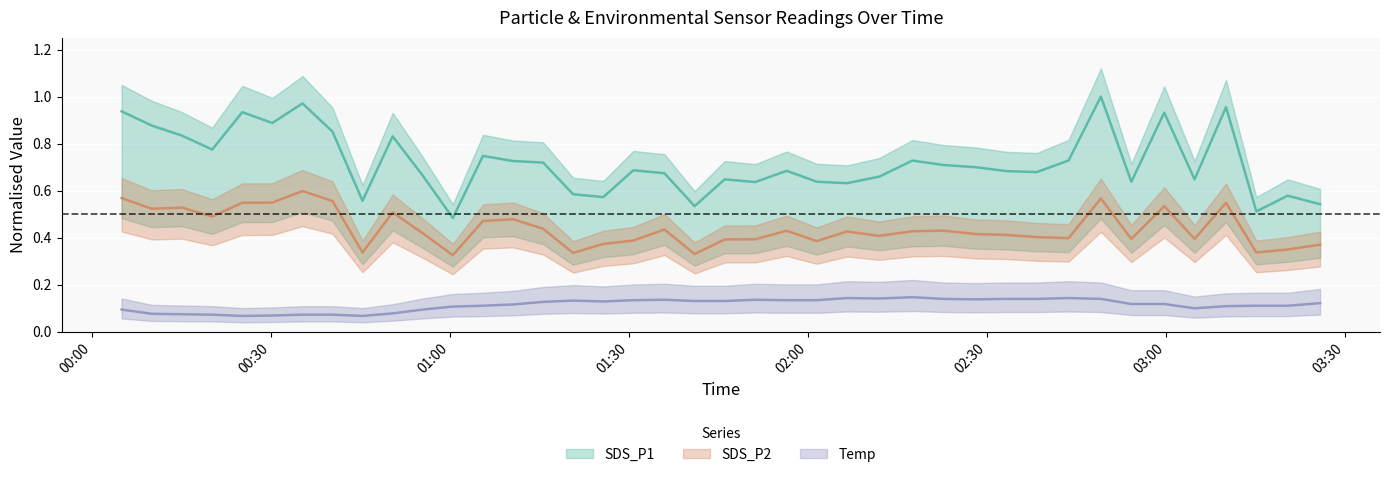

Is this an area chart (filled region under the line)?

No